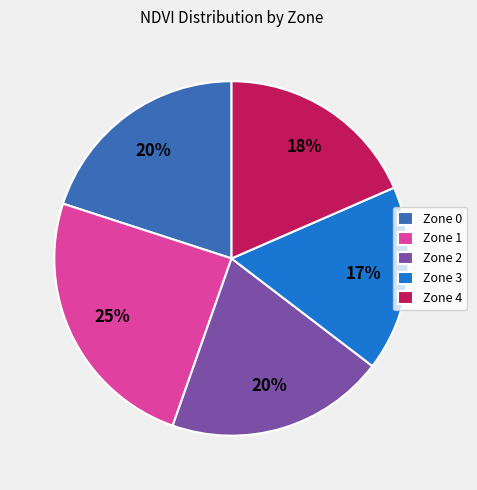

Is there a majority slice in this chart?

No